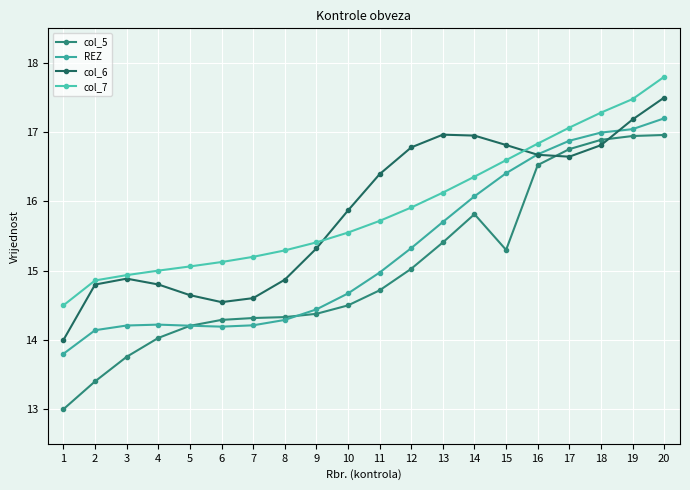

Which series has the largest total across all categories?

col_7